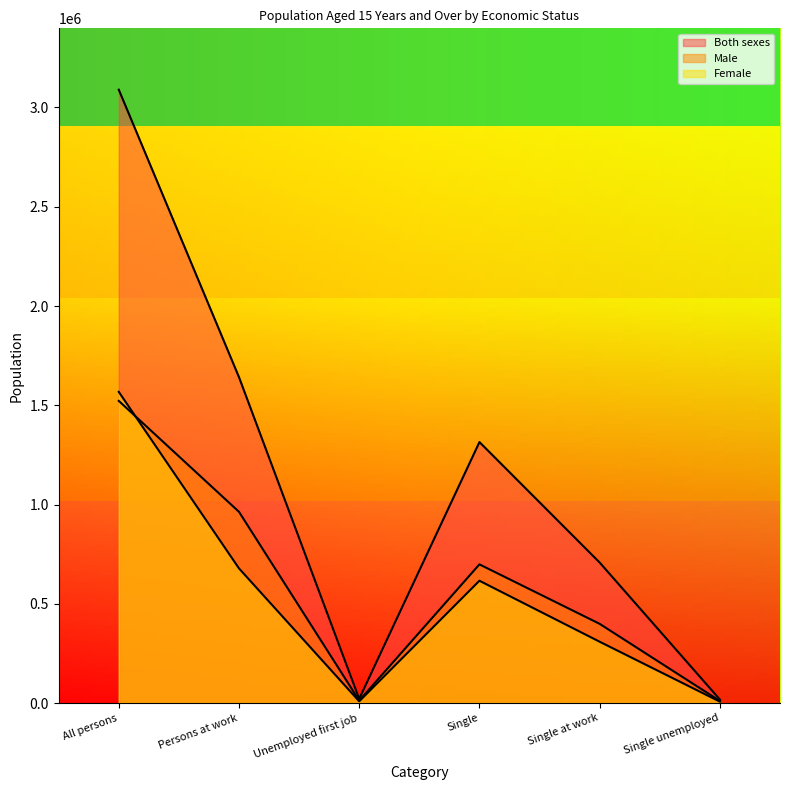

True or false: Both sexes has a value of 17674 at Single unemployed.

True